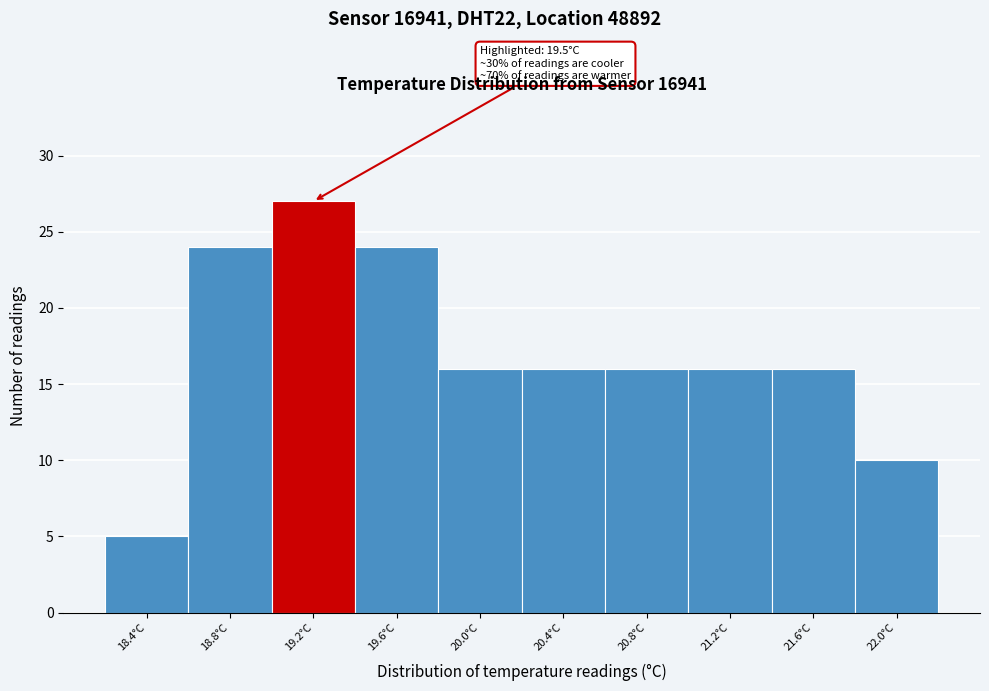

Reading left to right, list all the values displayed in this chart.

5	24	27	24	16	16	16	16	16	10